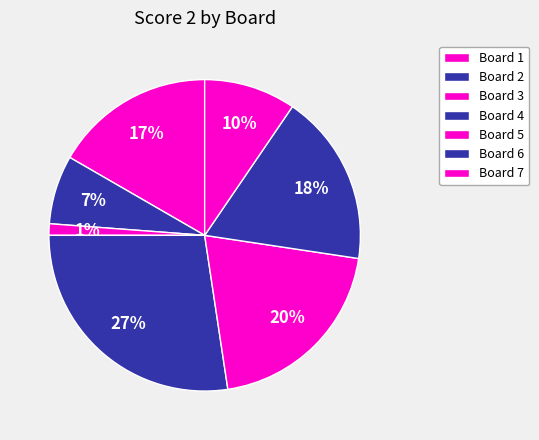

What is the largest slice in the pie chart?

4